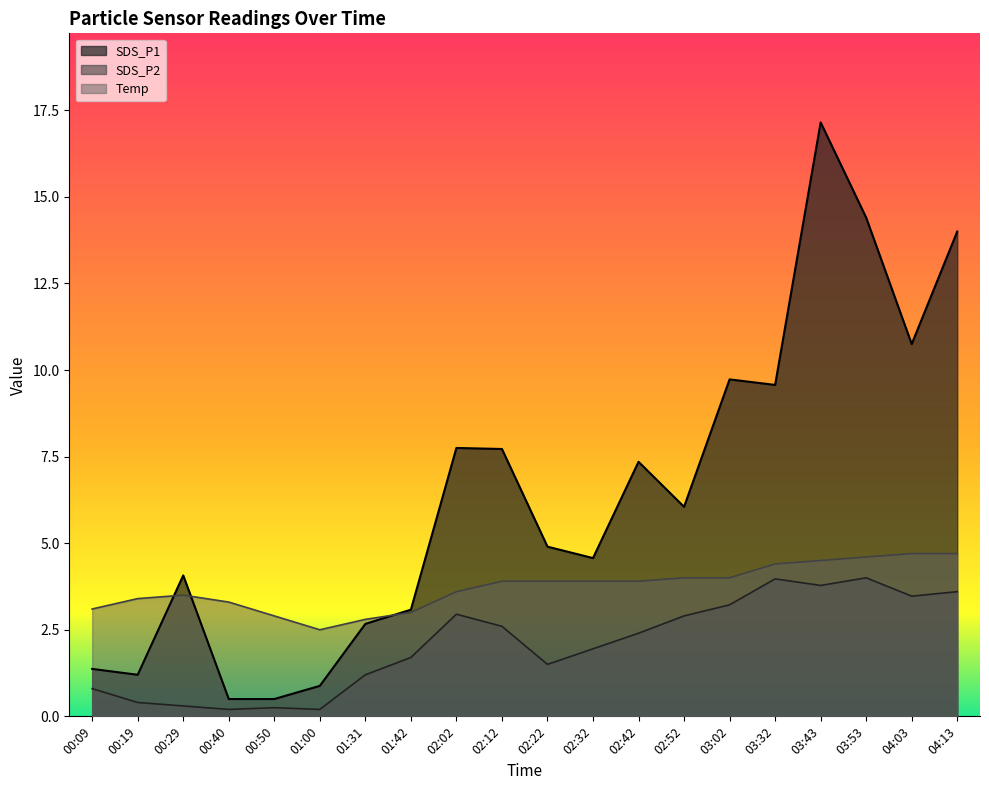

At which label is SDS_P1 closest to 8?

02:02